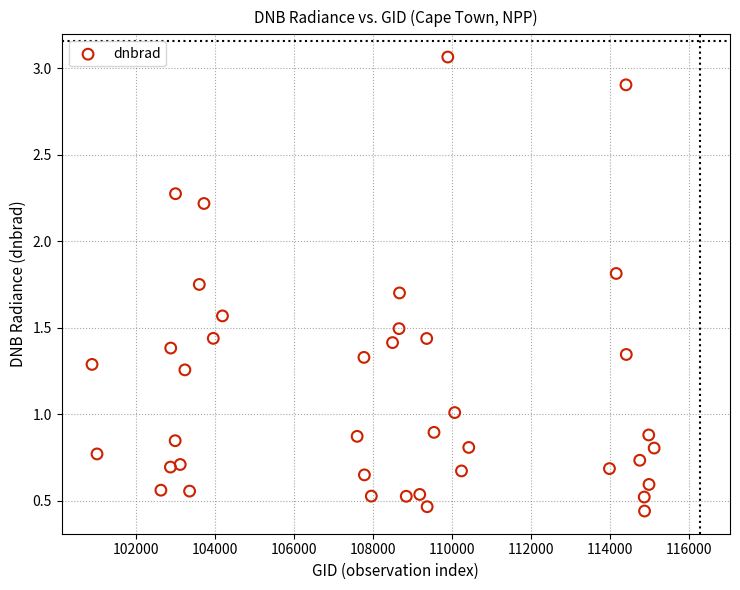

What is the range of X values (max minus min)?

14227.0